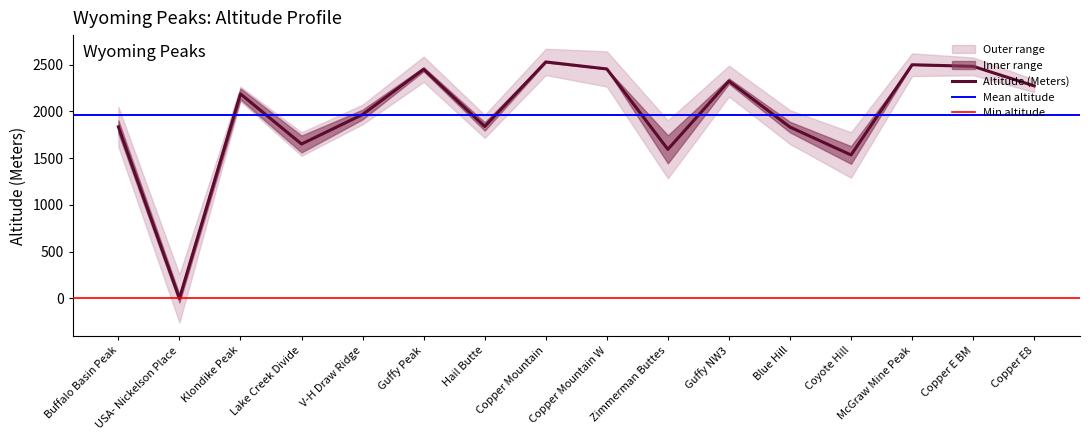

How many interior local peaks does the Altitude (Meters) series have?

5